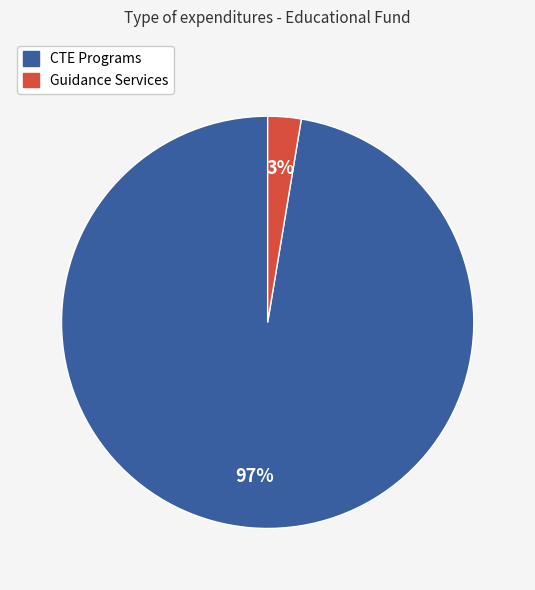

Is there a majority slice in this chart?

Yes